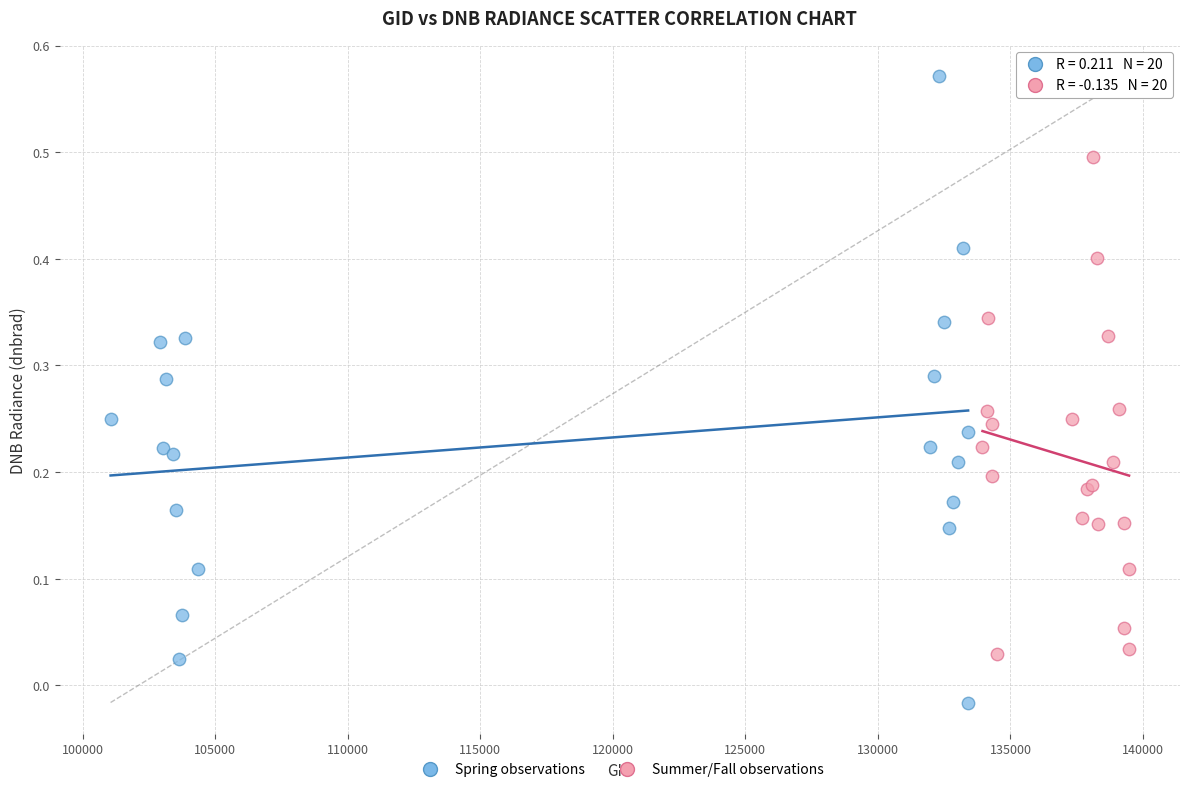

Which series reaches the minimum Y coordinate?

Spring observations